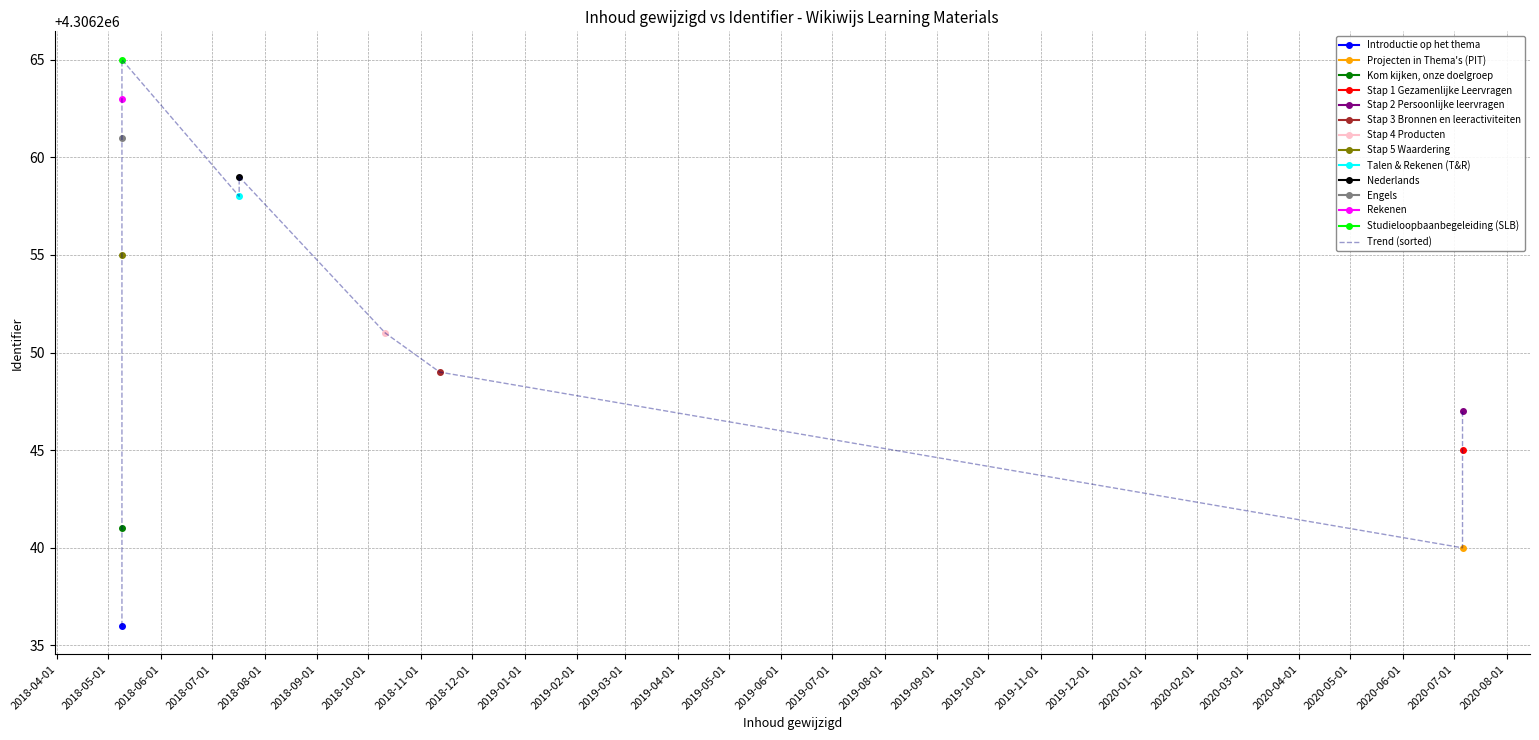

Reading right to left, list all the values displayed in this chart.

4306247	4306245	4306240	4306249	4306251	4306259	4306258	4306265	4306263	4306261	4306255	4306241	4306236